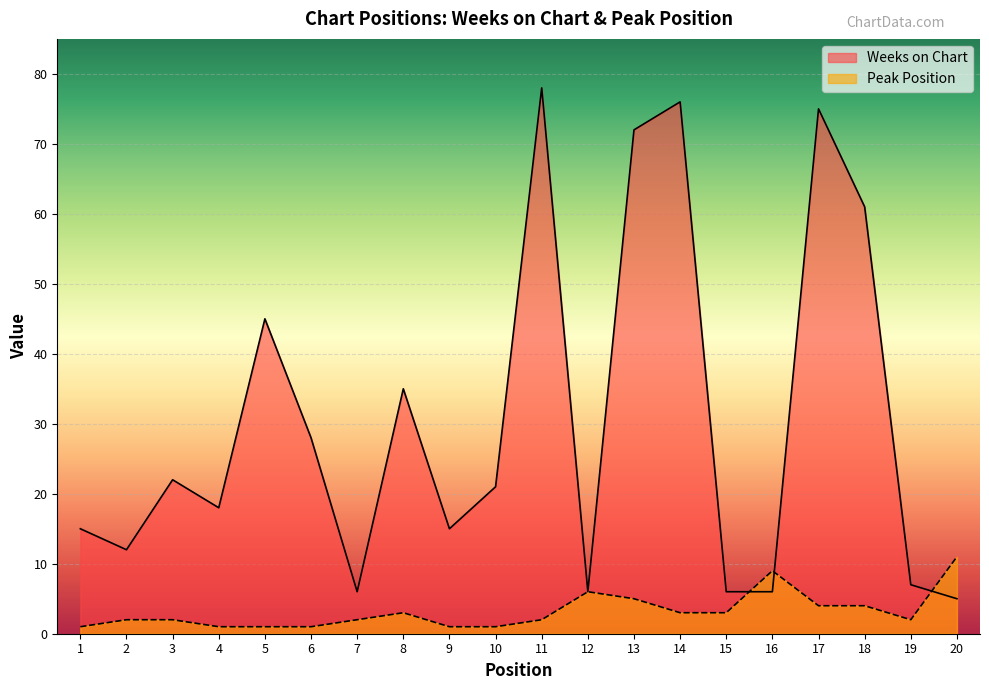

Which series has the largest range (max minus min)?

Weeks on Chart